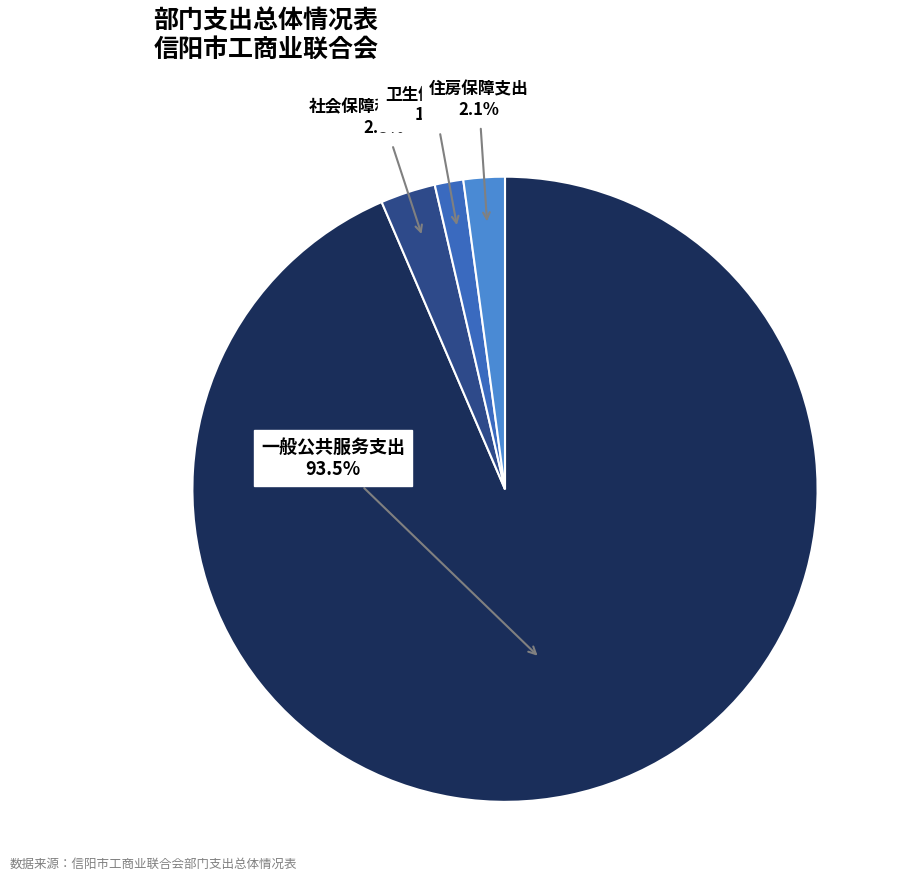

Does any single category account for the majority?

Yes